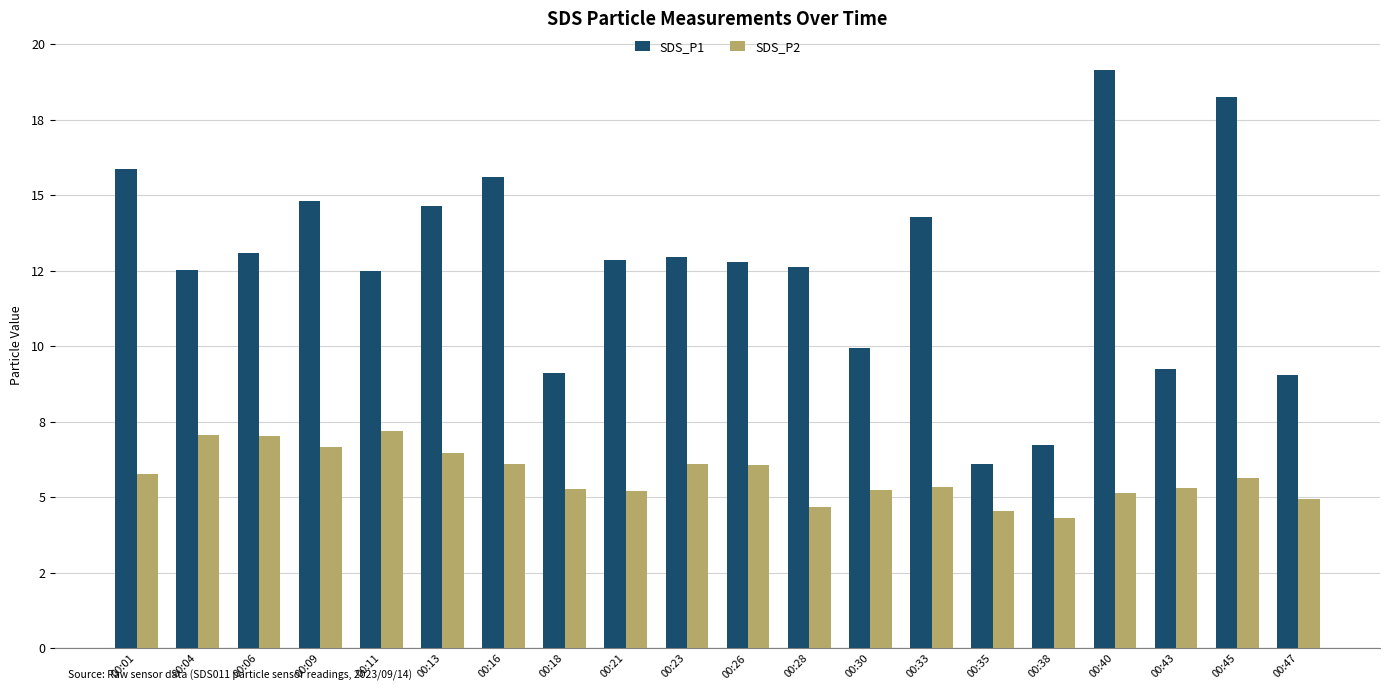

Are the bars grouped side by side (vs. stacked)?

Yes